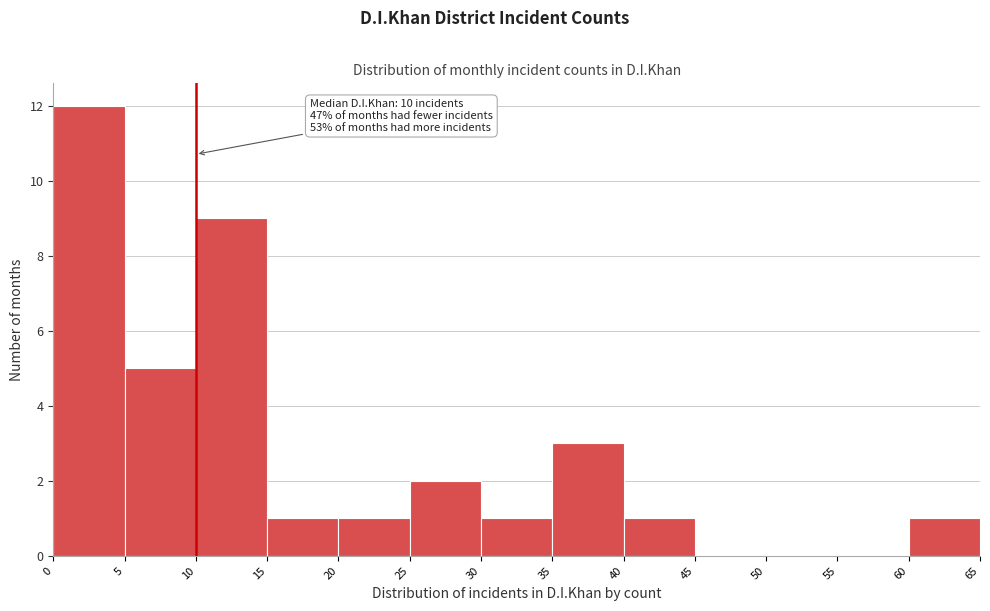

Which range on the x-axis has the tallest bar?

0 to 5